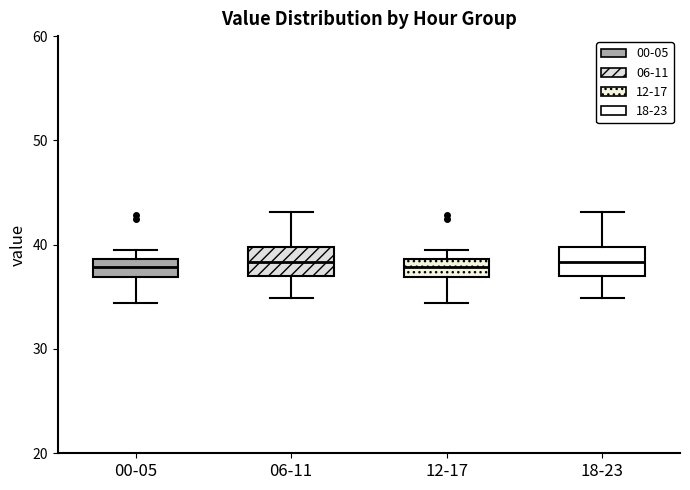

Where is the lower edge of the box for 00-05 on the y-axis? The values are not printed on the chart, so give them approximately, as read against the axis.

37